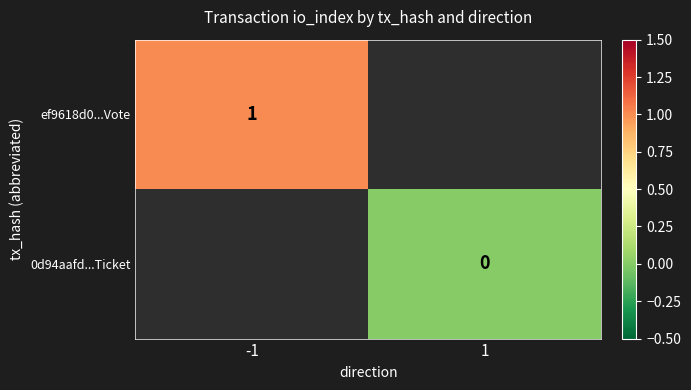

Which series has the largest range (max minus min)?

ef9618d0...Vote